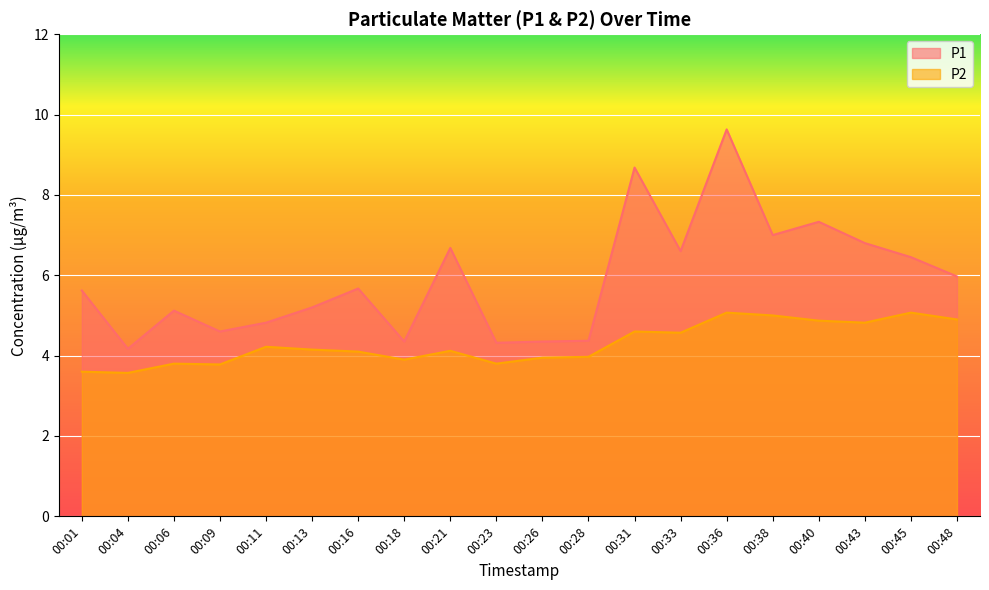

What is the spread (max minus min) of values at 00:18?

0.4